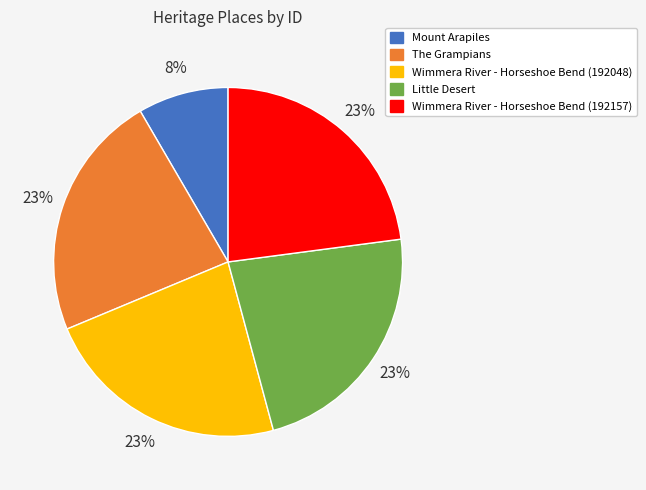

Does any single category account for the majority?

No